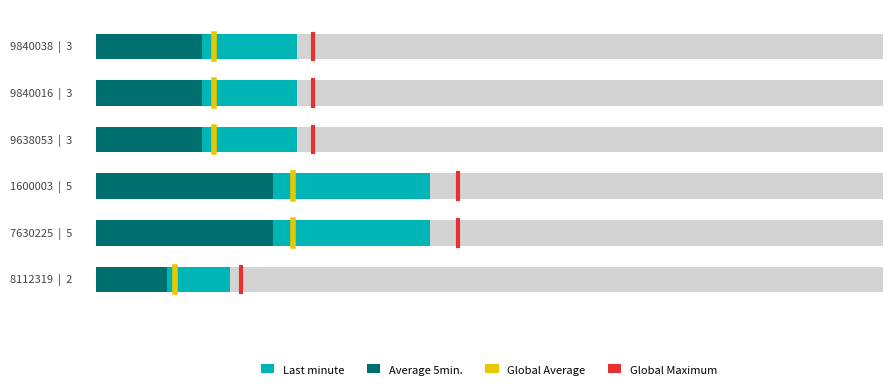

The Global Average series shows 5.3 at 2. True or false?

True